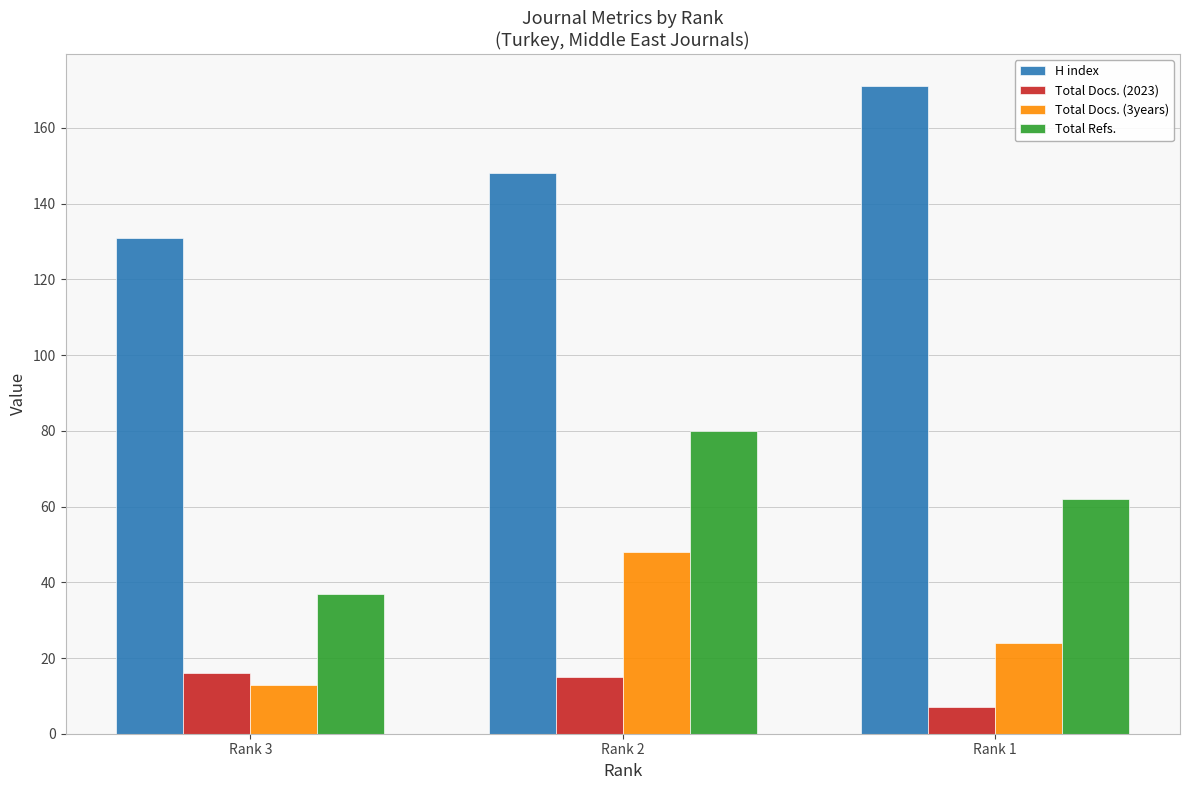

Rank the series at Rank 3 from lowest to highest value.

Total Docs. (3years), Total Docs. (2023), Total Refs., H index